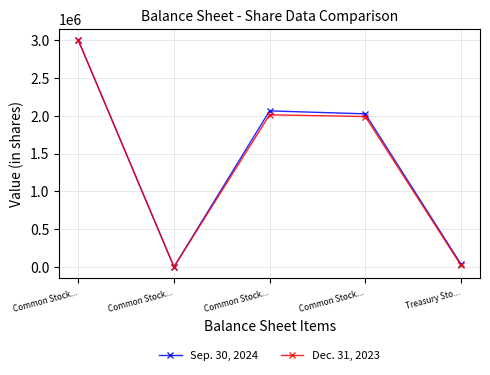

The value of Sep. 30, 2024 at Common Stock... is 549172. True or false?

False